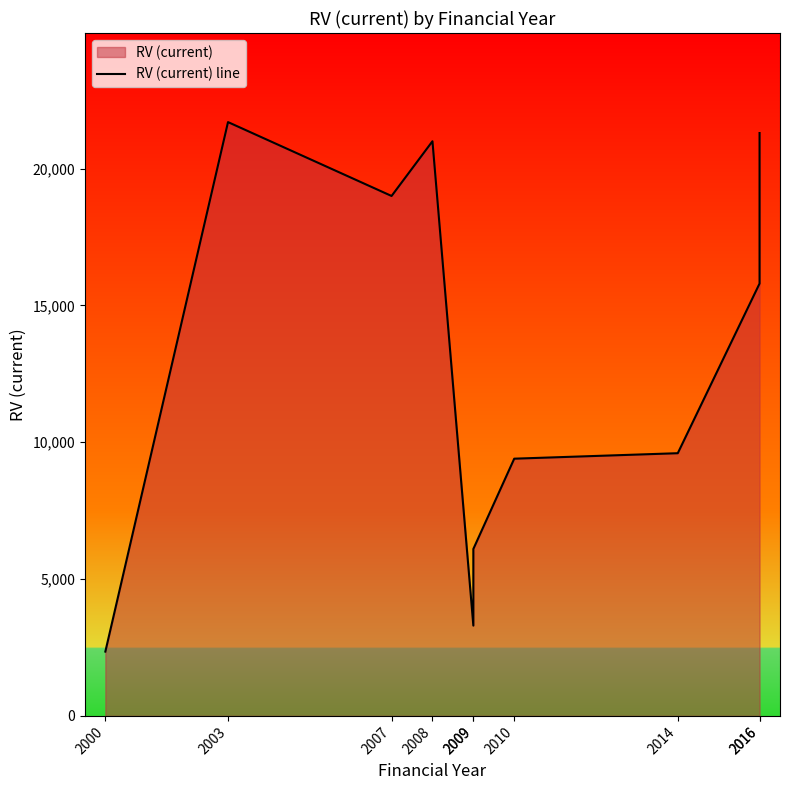

Reading left to right, extract all data points from this chart.

2350	21700	19000	21000	3300	6100	9400	9600	15800	21300